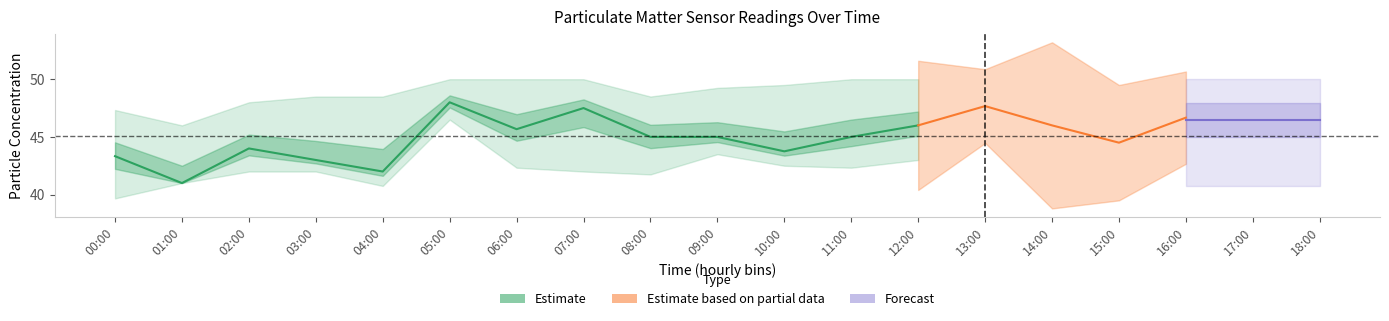

What is the average value?

44.6